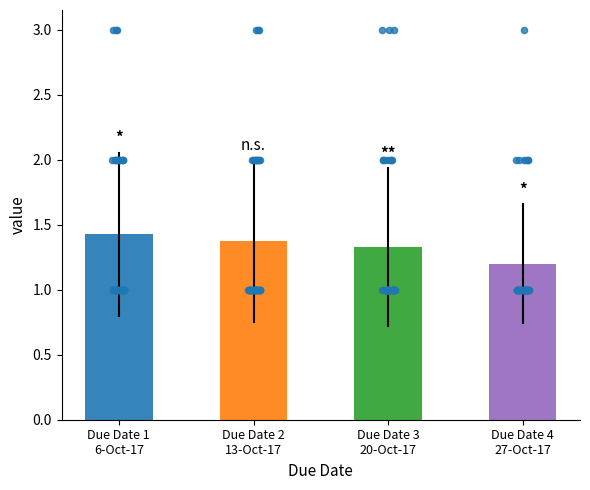

Which series has the largest total across all categories?

Due Date 1 - 6-Oct-17